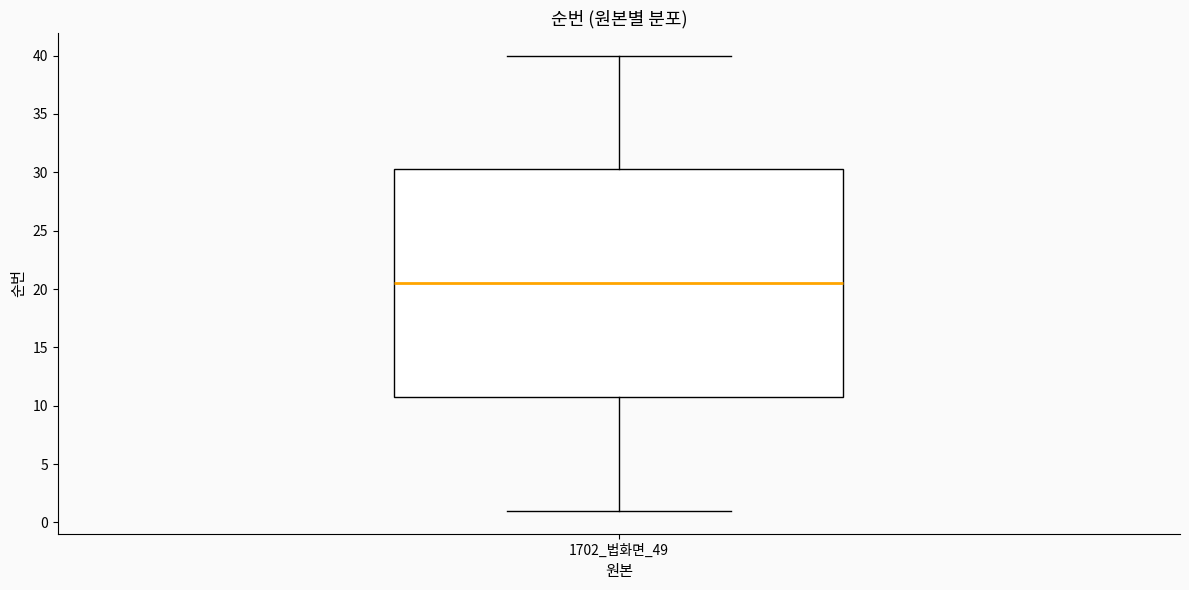

Read this box plot against the y-axis: the position of the median line, the range covered by the box, and the ends of both whiskers. The values are not printed on the chart, so give them approximately, as read against the axis.

median 20.5, box 11.0 to 30.5, whiskers 1.0 to 40.0